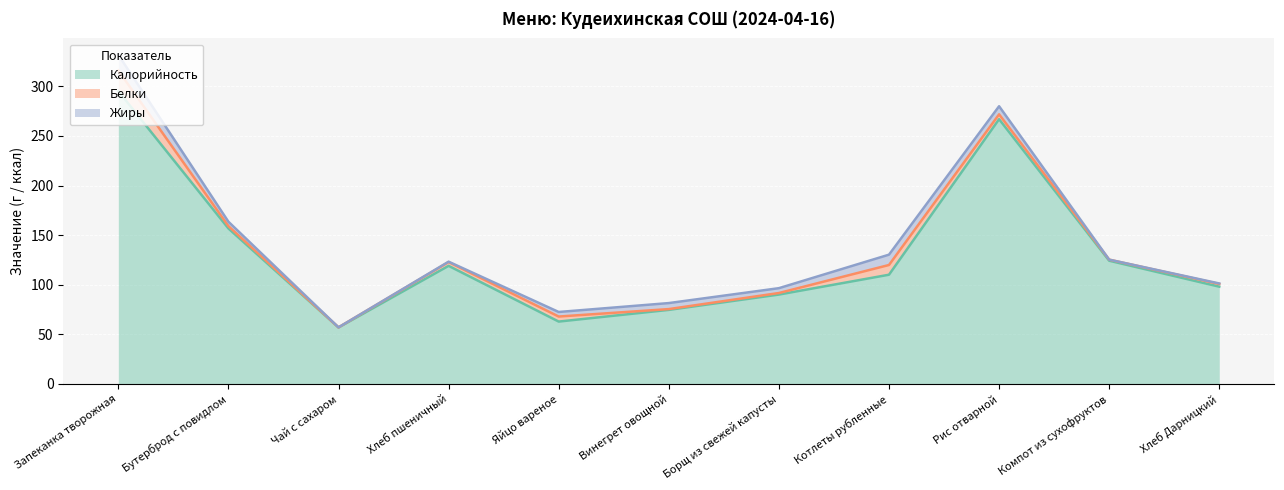

At which category is the sum across all series the highest?

Запеканка творожная